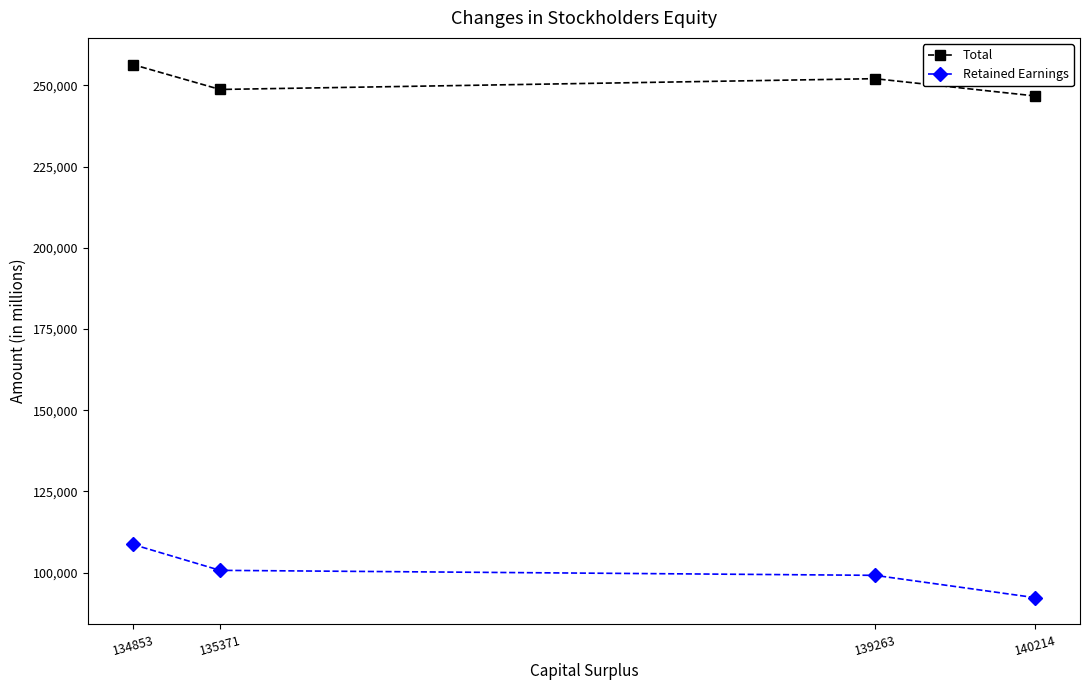

Rank the series by their average value, from lowest to highest.

Retained Earnings, Total